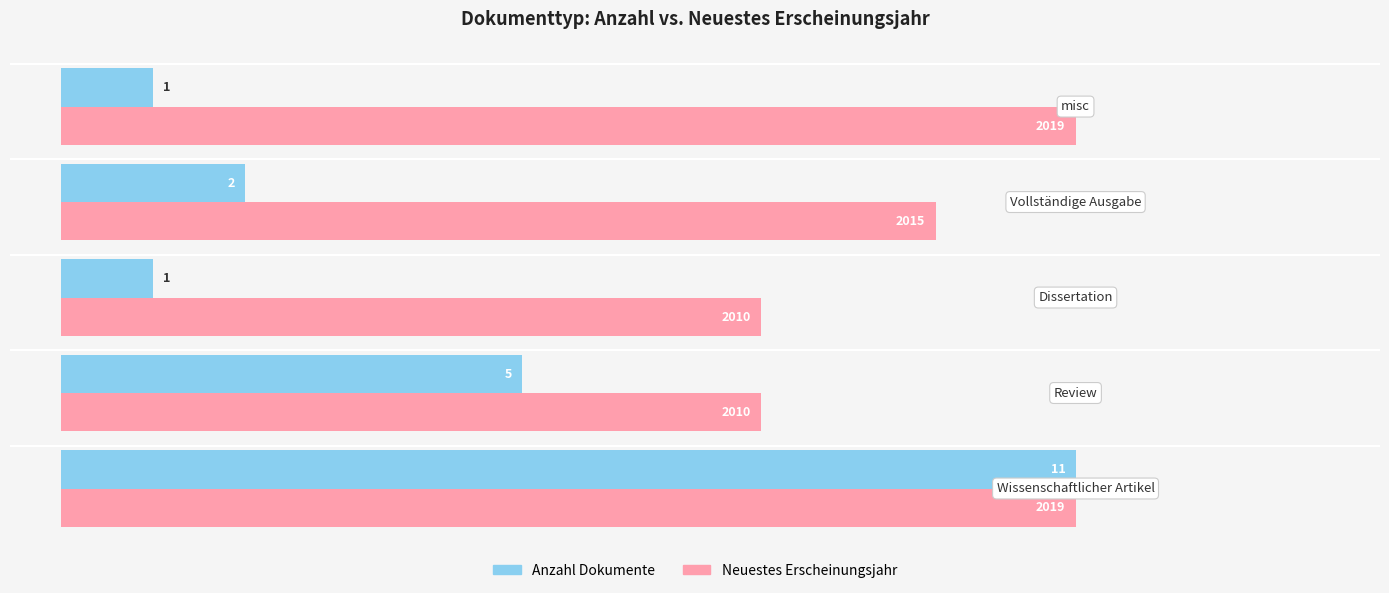

What are all the series names shown in the legend?

Anzahl Dokumente, Neuestes Erscheinungsjahr